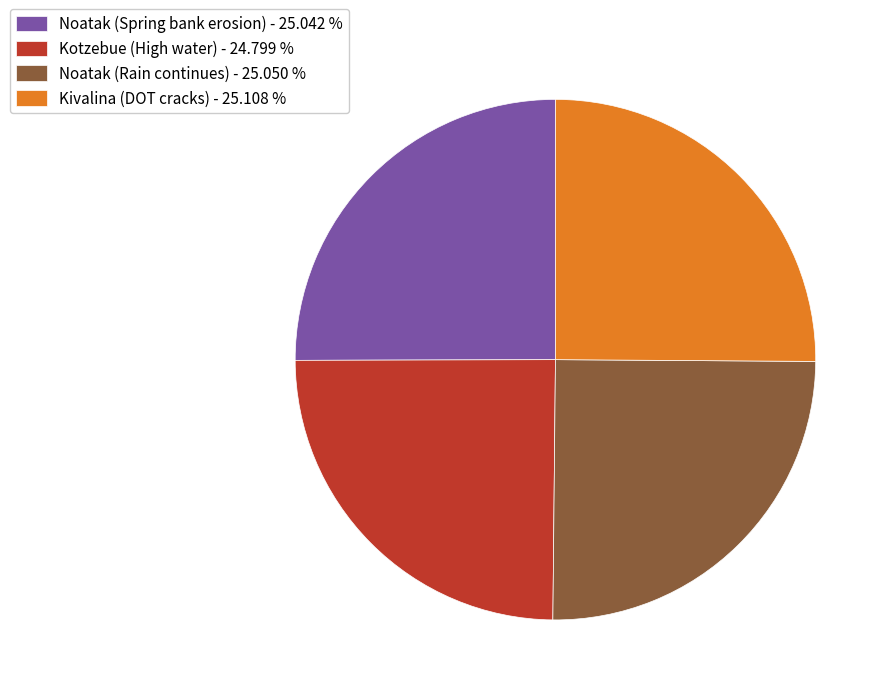

Approximately how many times larger is the value at Noatak (Spring bank erosion) - 25.042 % compared to Kotzebue (High water) - 24.799 %?

1.0